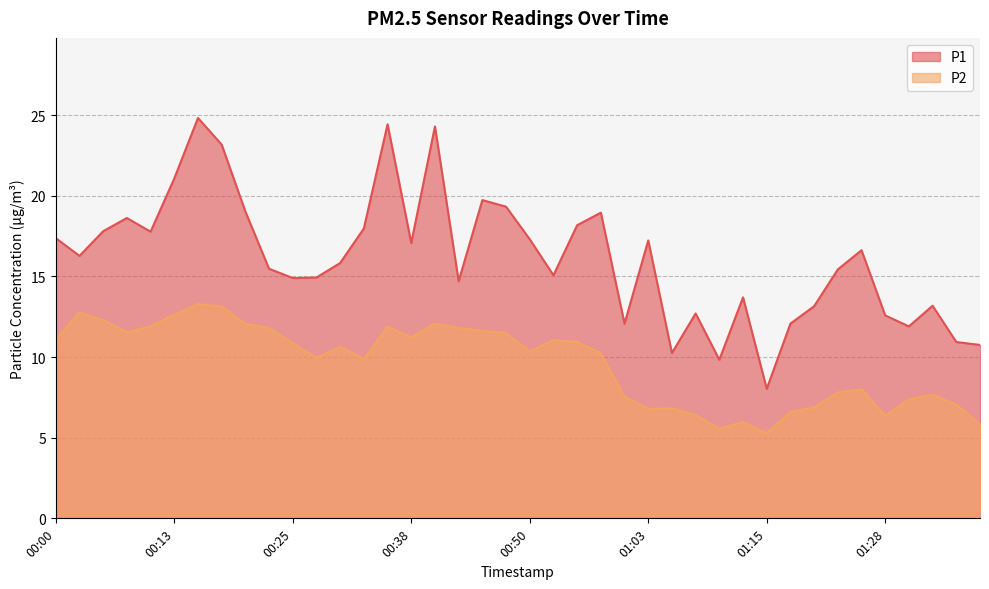

At which category is the sum across all series the highest?

00:15